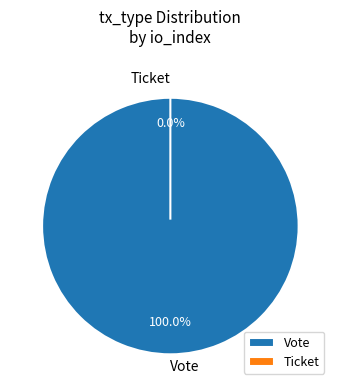

What percentage is NOT represented by Ticket?

100.0%